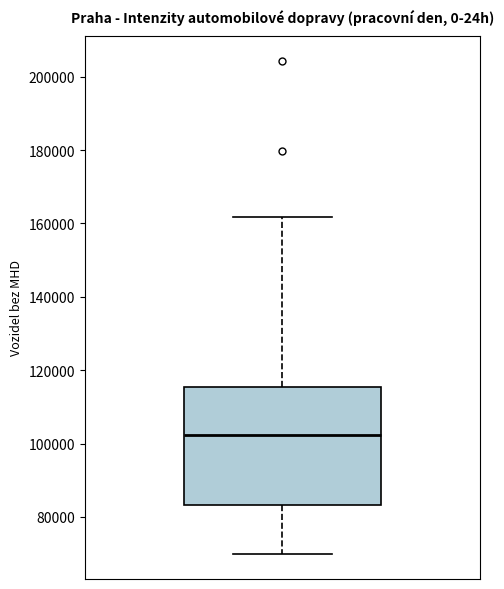

Where does the lower whisker of the box end on the y-axis? The values are not printed on the chart, so give them approximately, as read against the axis.

70000